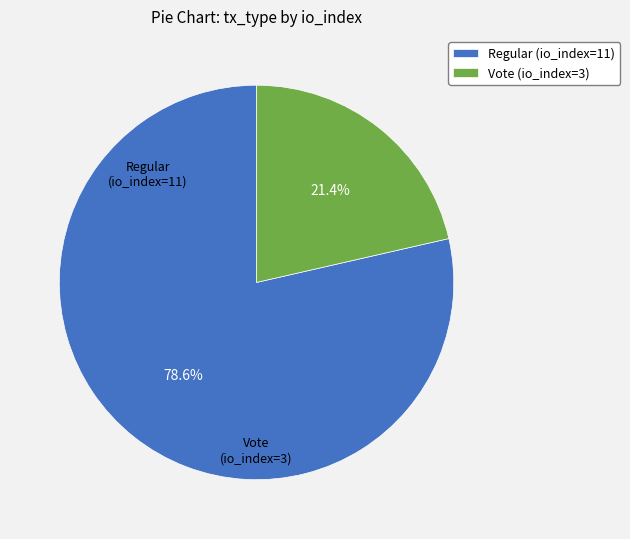

How much of the chart is everything except Regular (io_index=11)?

21.4%